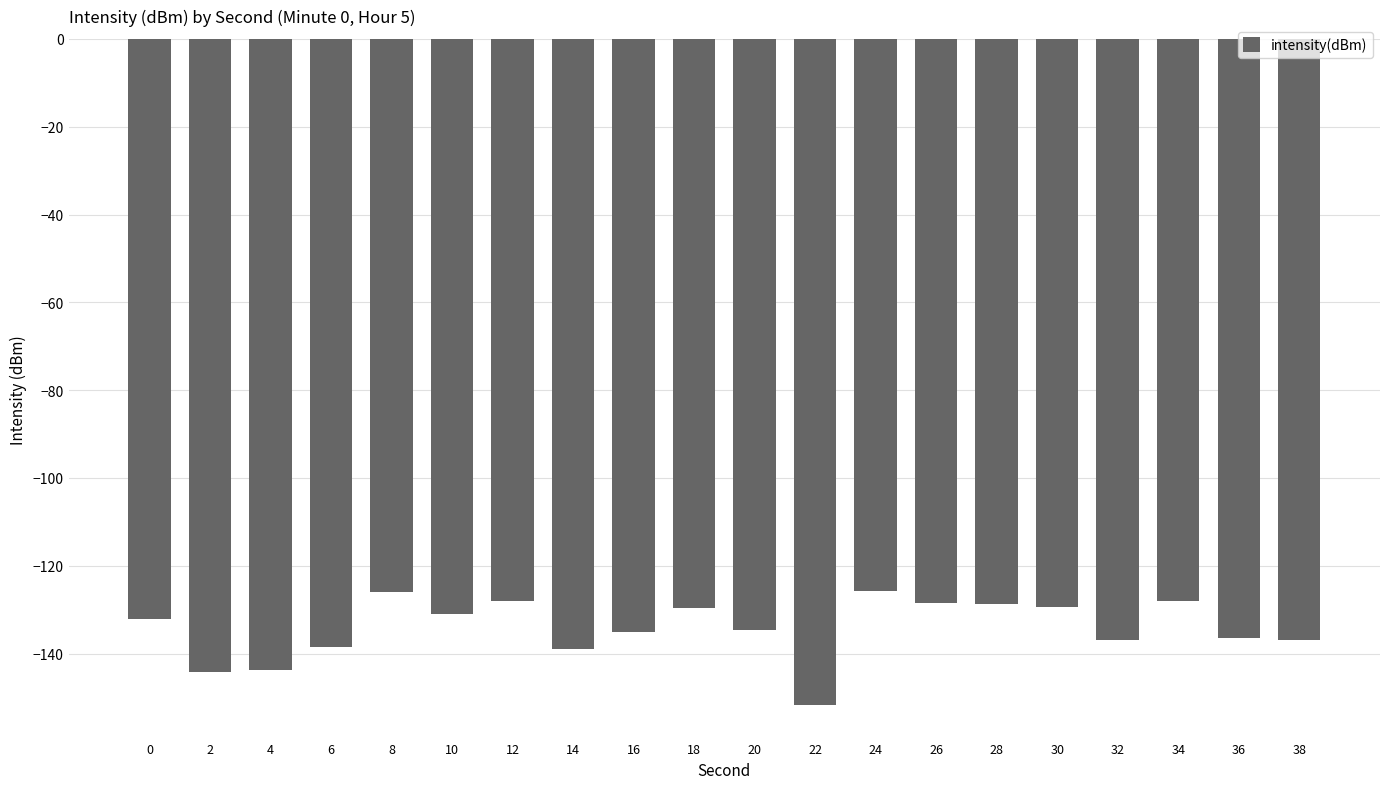

Between 32 and 26, which is larger?

26